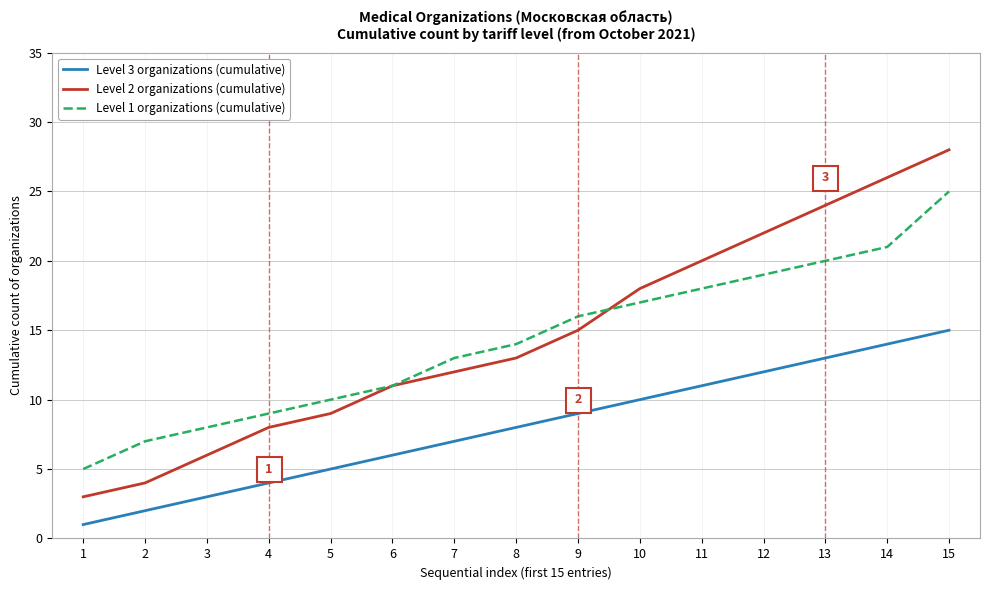

Which label corresponds to the smallest value in the chart?

1